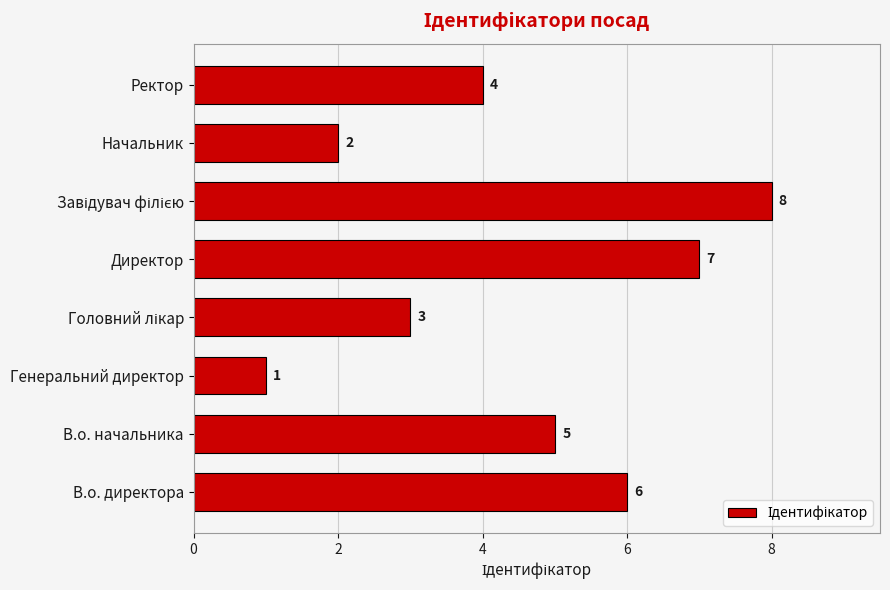

At which label is the value closest to 4?

Ректор